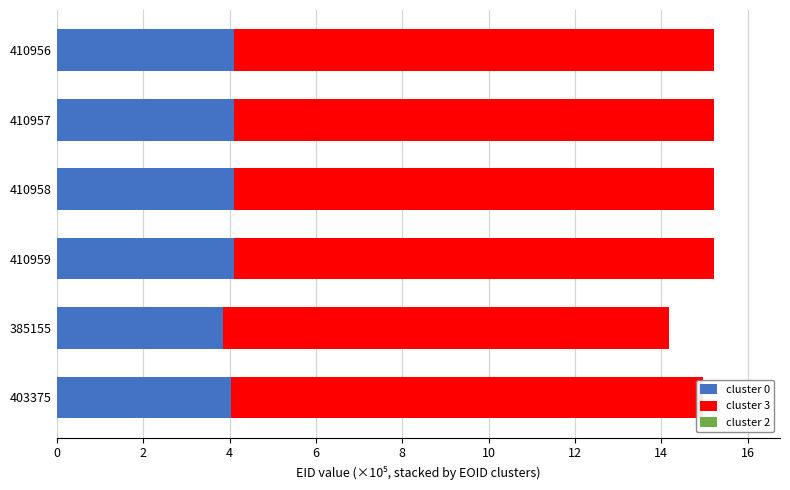

What is the lowest value of the cluster 0 series?

3.9